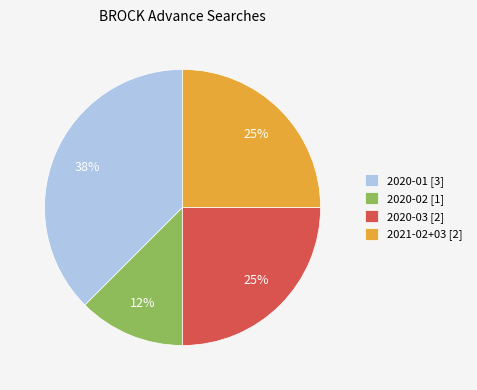

To the nearest percent, what is the average slice percentage?

25%